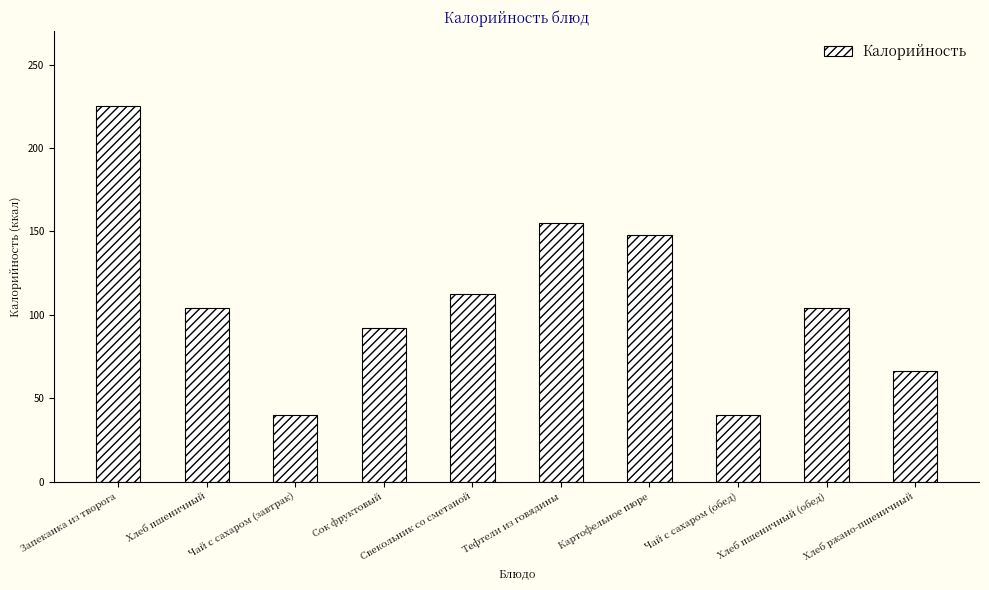

Reading left to right, what are all the values shown in this chart?

Запеканка из творога=225.1	Хлеб пшеничный=104.0	Чай с сахаром (завтрак)=39.9	Сок фруктовый=92.0	Свекольник со сметаной=112.8	Тефтели из говядины=154.9	Картофельное пюре=148.0	Чай с сахаром (обед)=39.9	Хлеб пшеничный (обед)=104.0	Хлеб ржано-пшеничный=66.0